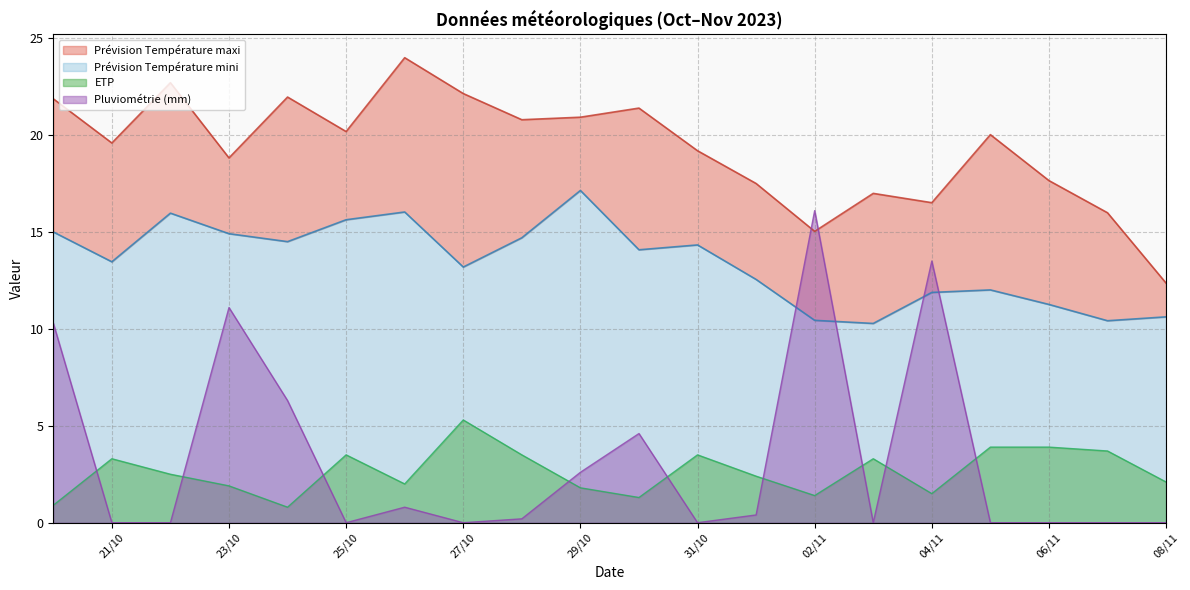

What is the total value across all series at 29/10?

42.5